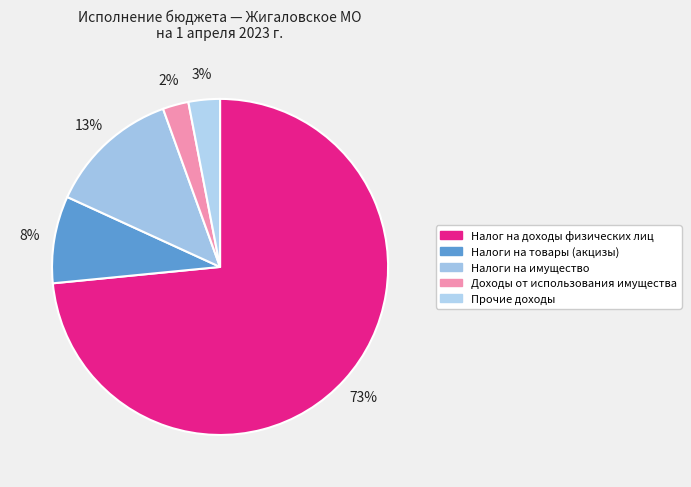

Rank the categories by value from highest to lowest.

Налог на доходы физических лиц, Налоги на имущество, Налоги на товары (акцизы), Прочие доходы, Доходы от использования имущества